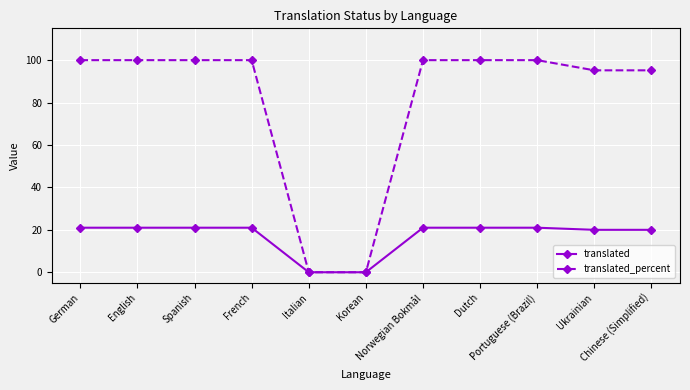

What is the average value of the translated series?

17.0